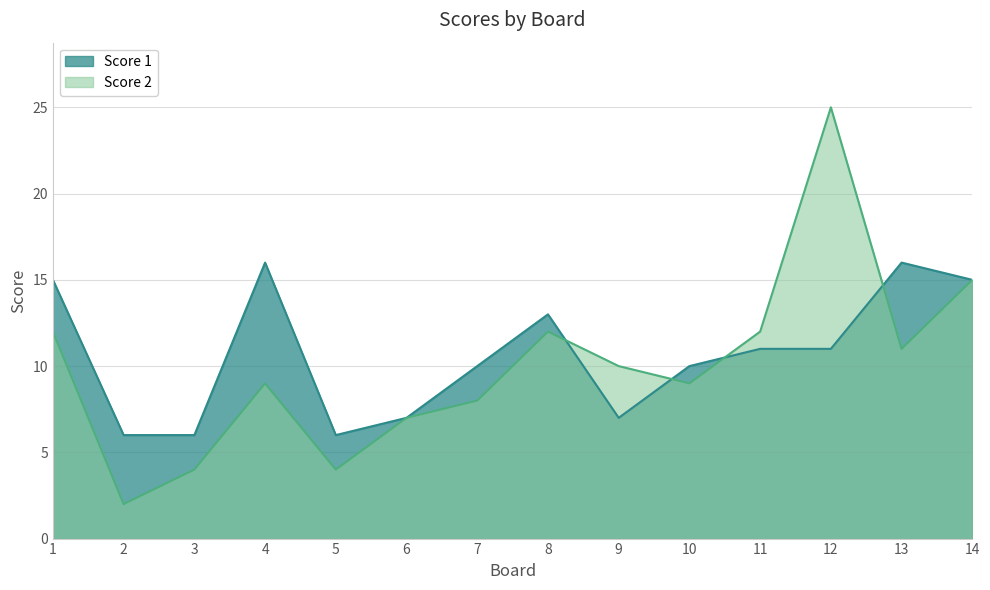

At which label does Score 2 reach its peak?

12